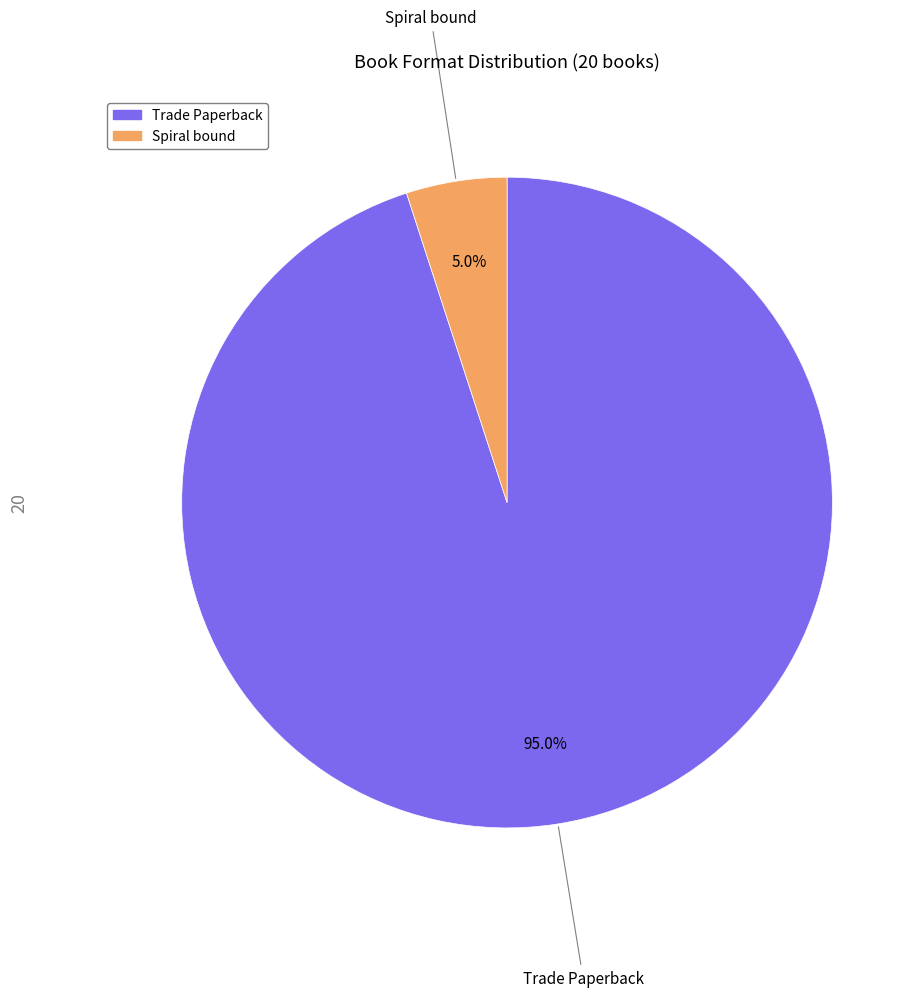

How many segments does this pie chart have?

2